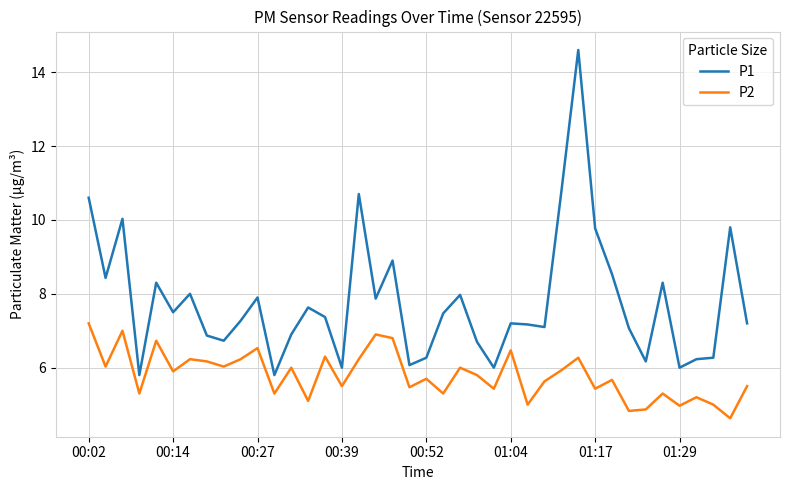

True or false: P2 has more than 2 interior local peaks.

True